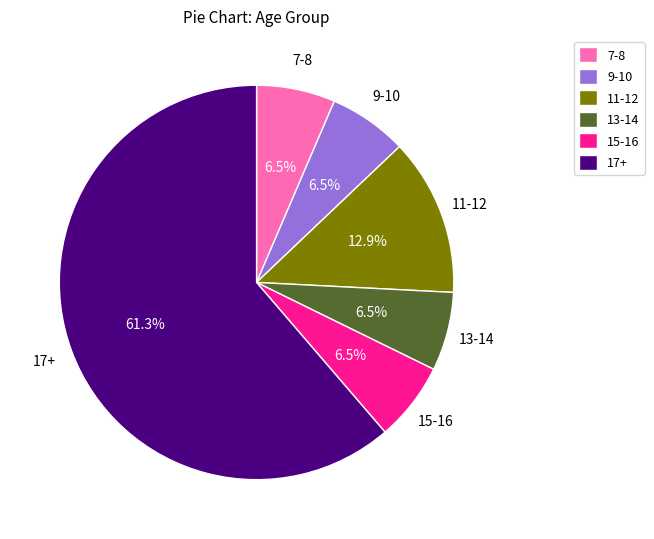

What portion of the pie excludes 15-16?

93.5%